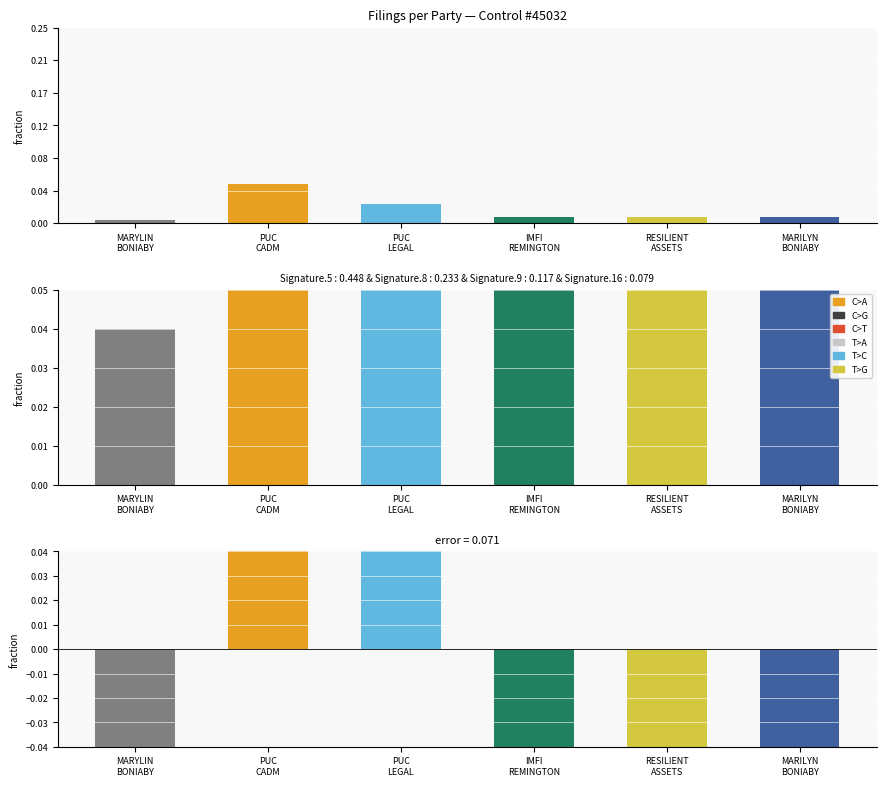

At which category is the sum across all series the highest?

PUC
CADM